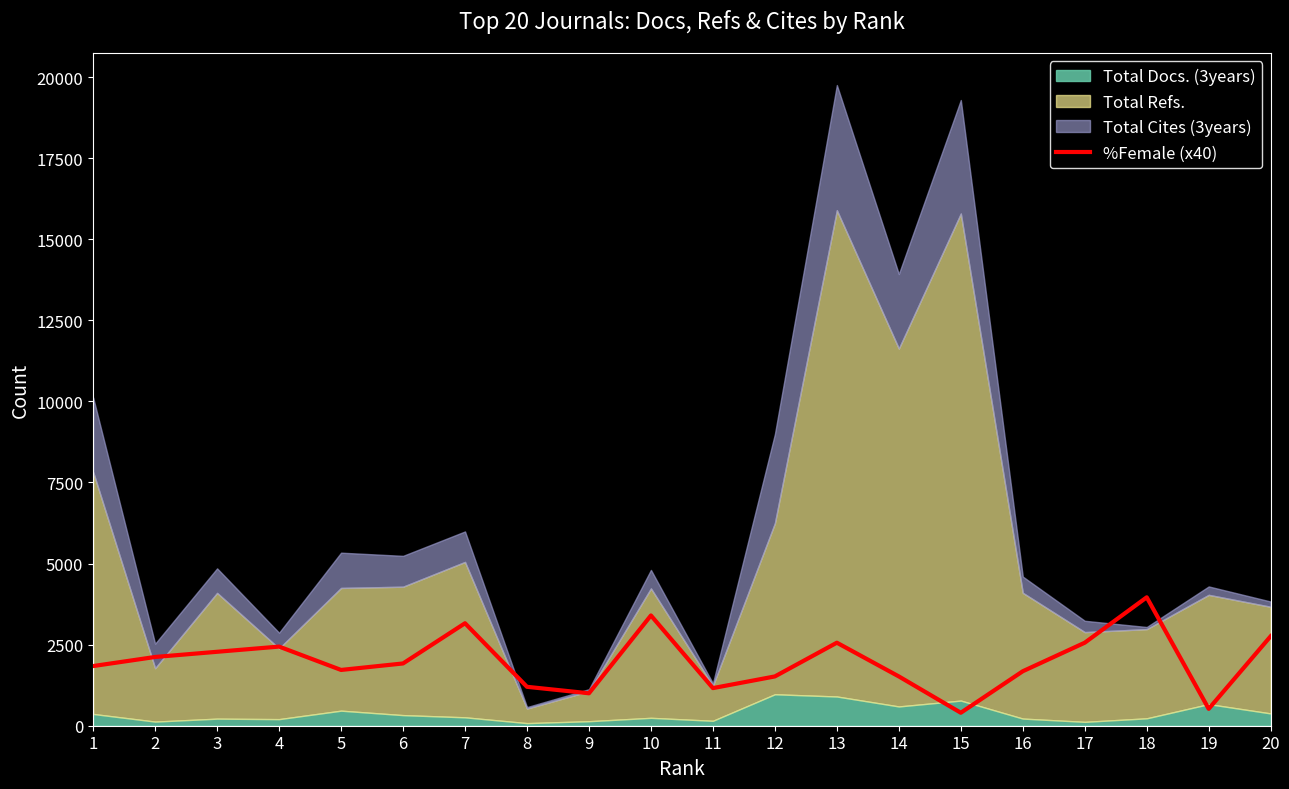

What is the maximum value for %Female (x40)?

3960